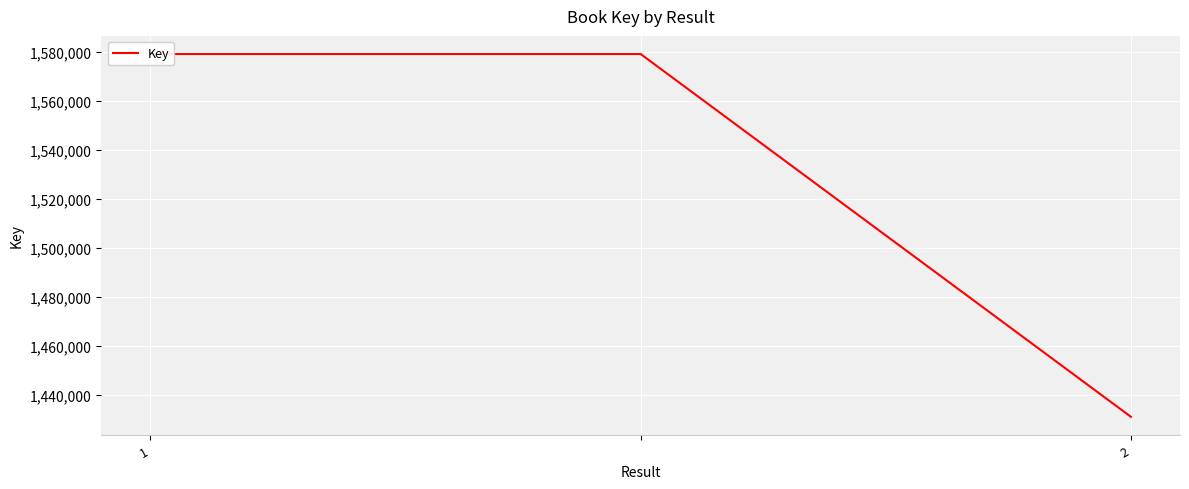

How many values are between 1430923 and 1579119?

3